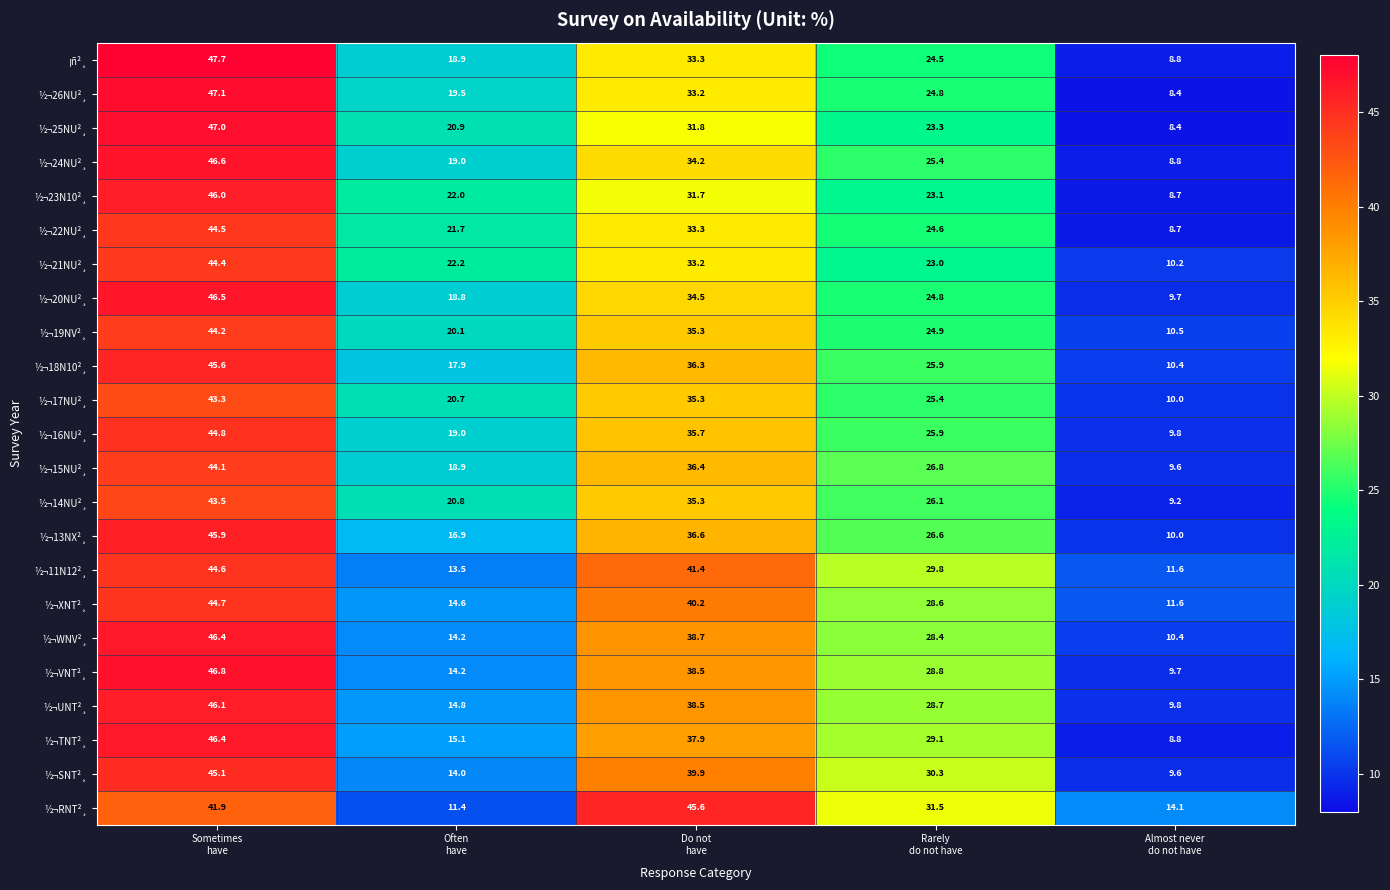

What is the smallest value displayed?

8.4